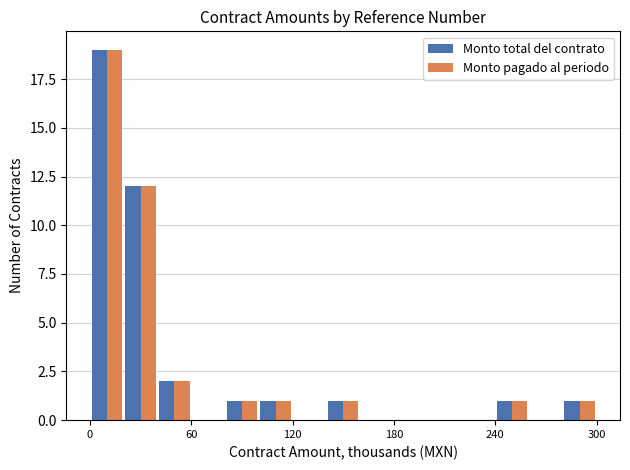

What is the sum of all Monto total del contrato values?

38